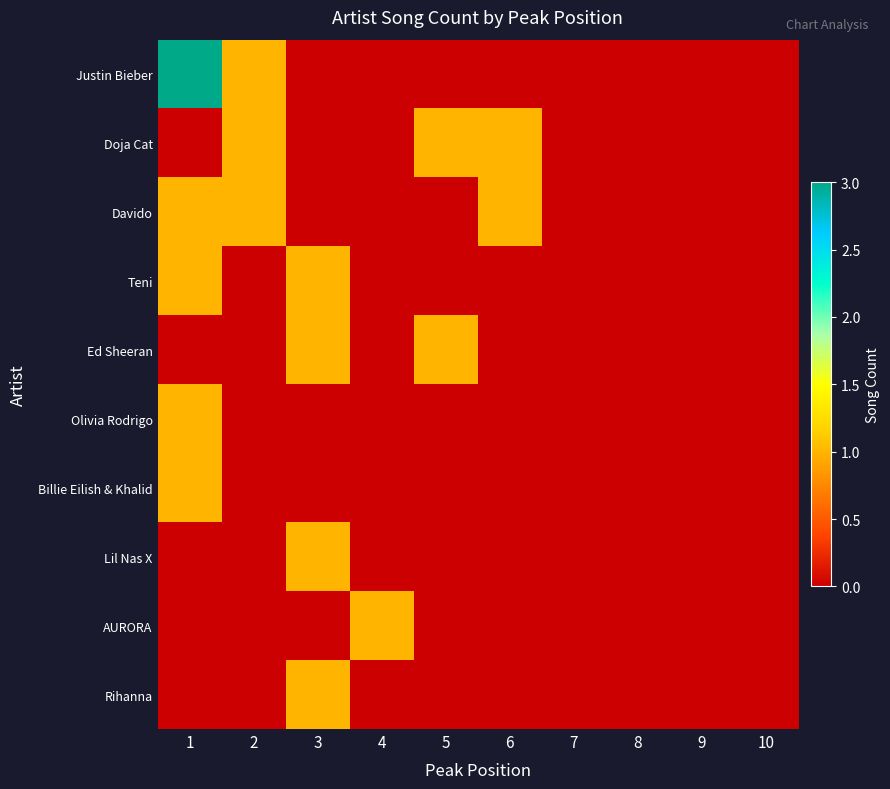

Rank the series at 7 from highest to lowest value.

Justin Bieber, Doja Cat, Davido, Teni, Ed Sheeran, Olivia Rodrigo, Billie Eilish & Khalid, Lil Nas X, AURORA, Rihanna